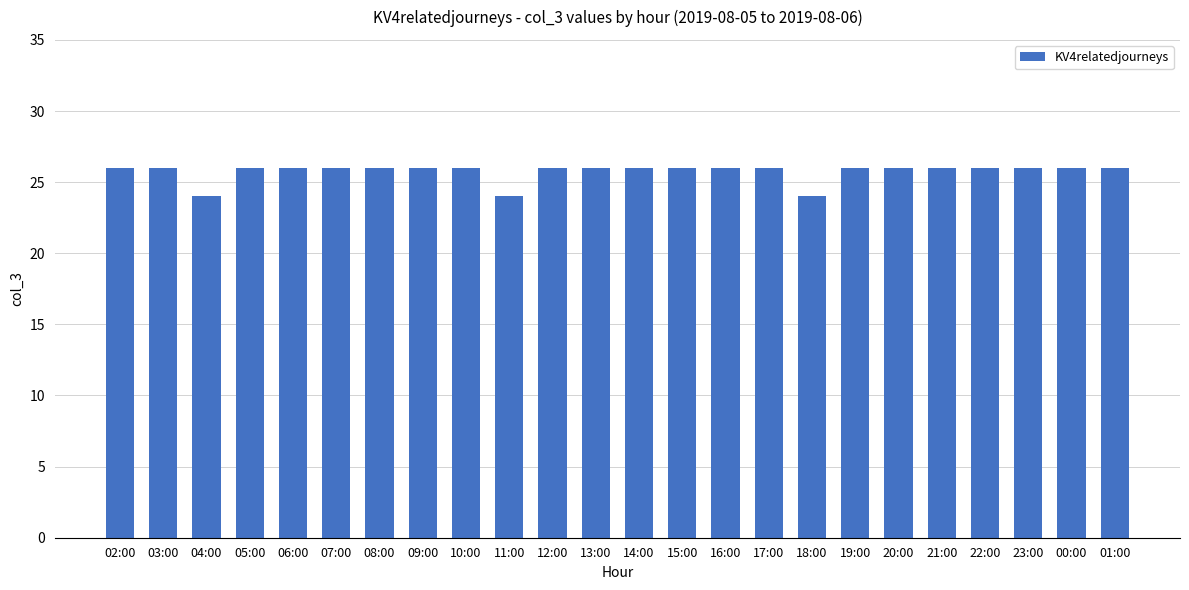

What is the label of the 24th bar from the left?

01:00